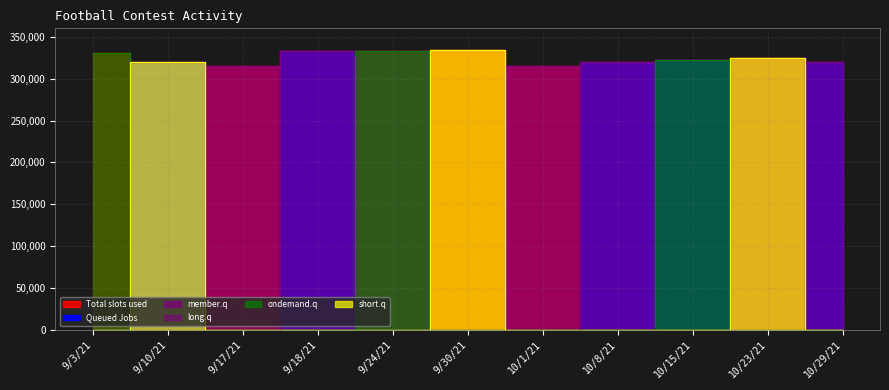

True or false: ondemand.q and Queued Jobs cross at least once.

True